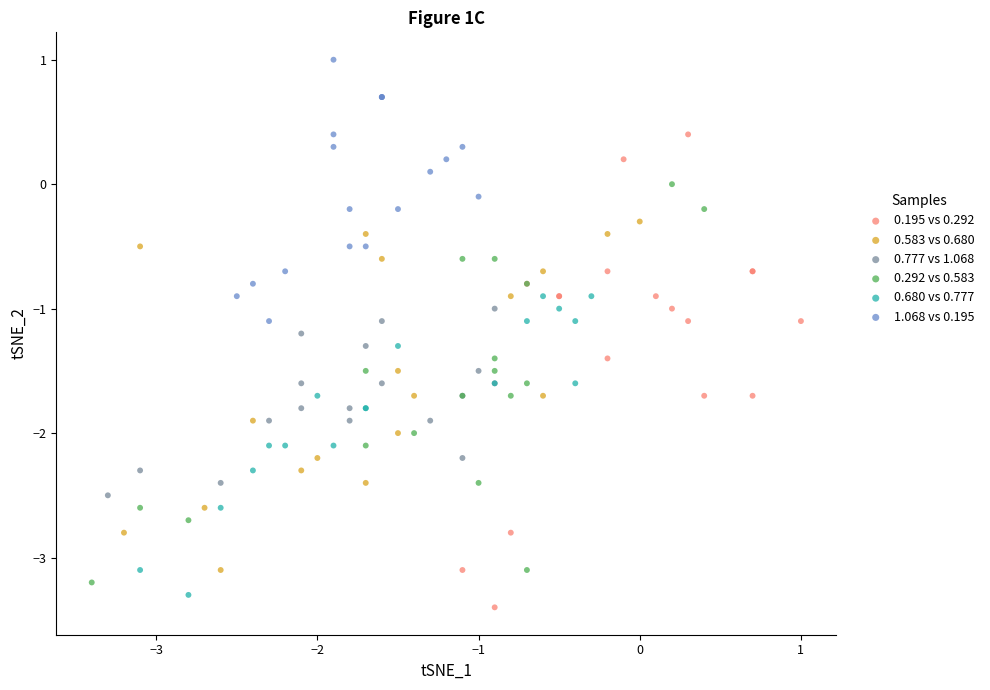

Which series has the widest spread of Y values?

0.195 vs 0.292